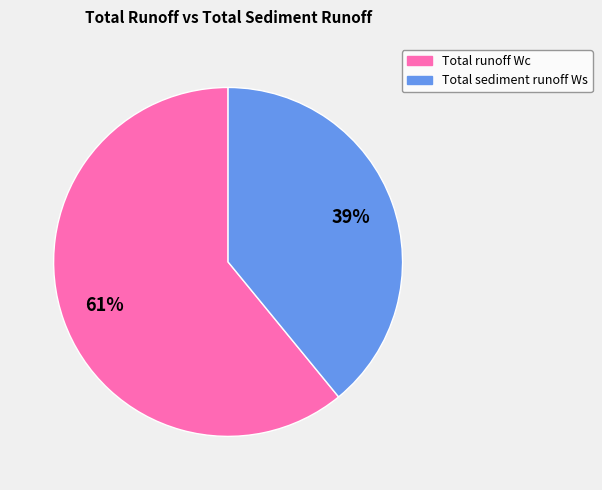

To the nearest percent, what is the combined percentage of Total runoff Wc and Total sediment runoff Ws?

100%